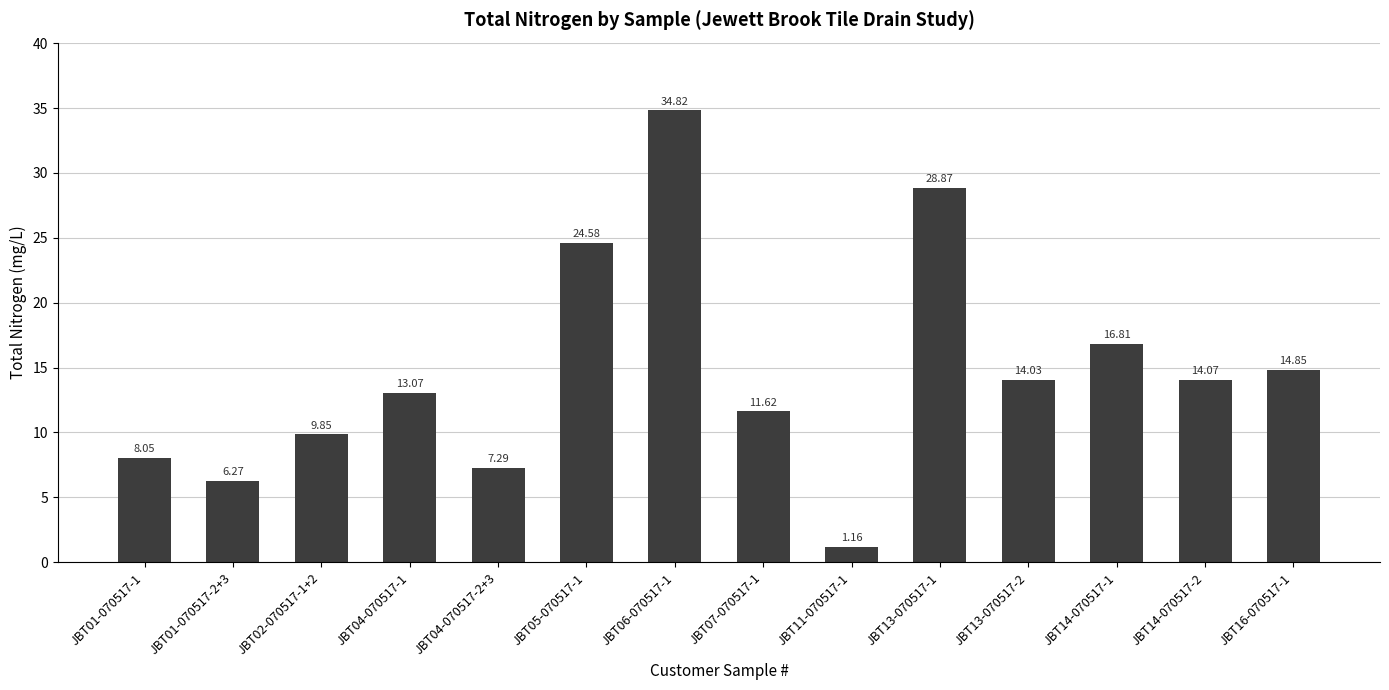

Rank the categories by value from highest to lowest.

JBT06-070517-1, JBT13-070517-1, JBT05-070517-1, JBT14-070517-1, JBT16-070517-1, JBT14-070517-2, JBT13-070517-2, JBT04-070517-1, JBT07-070517-1, JBT02-070517-1+2, JBT01-070517-1, JBT04-070517-2+3, JBT01-070517-2+3, JBT11-070517-1